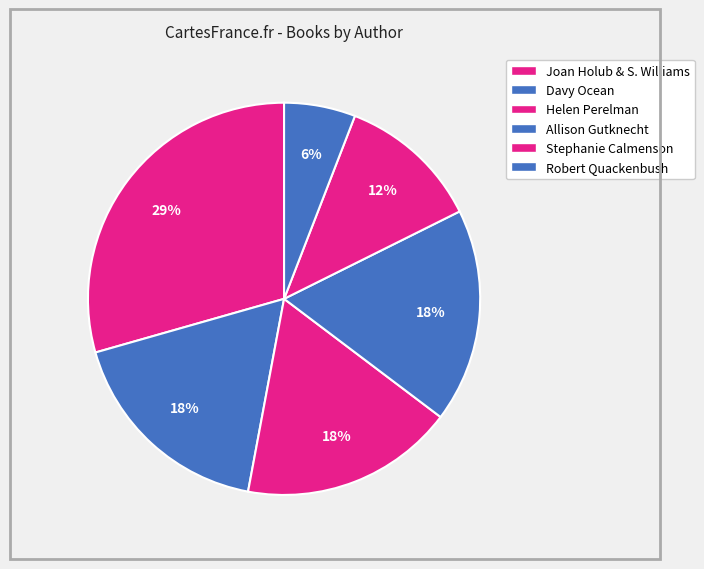

Count the number of slices in the pie.

6